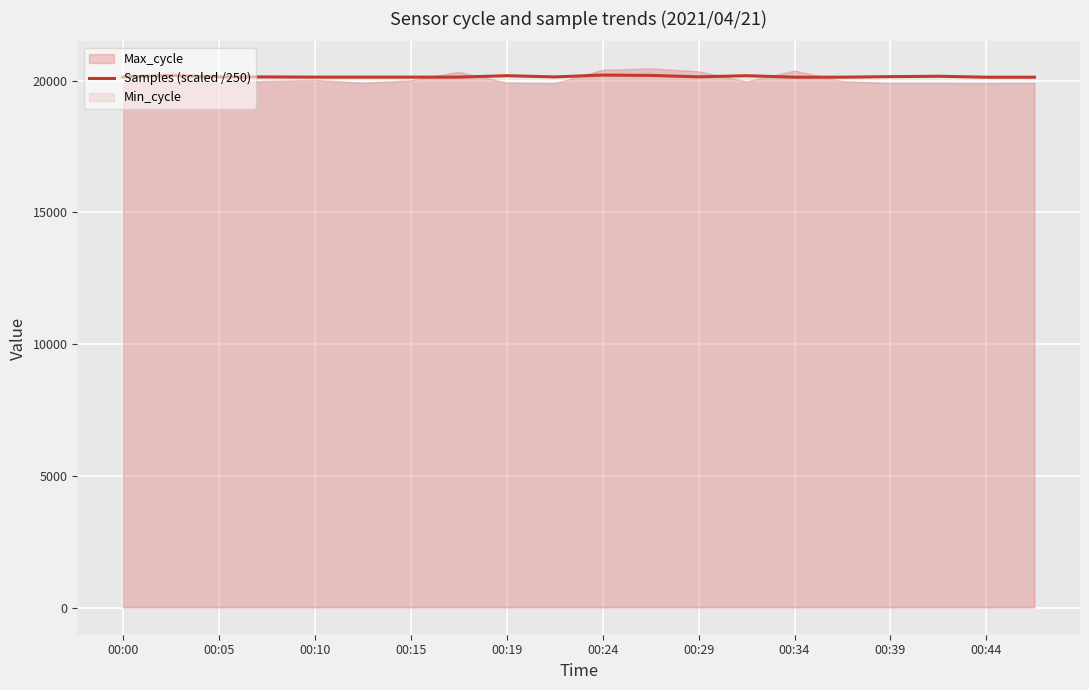

The value of Samples (scaled /250) at 00:19 is 4697.8. True or false?

False